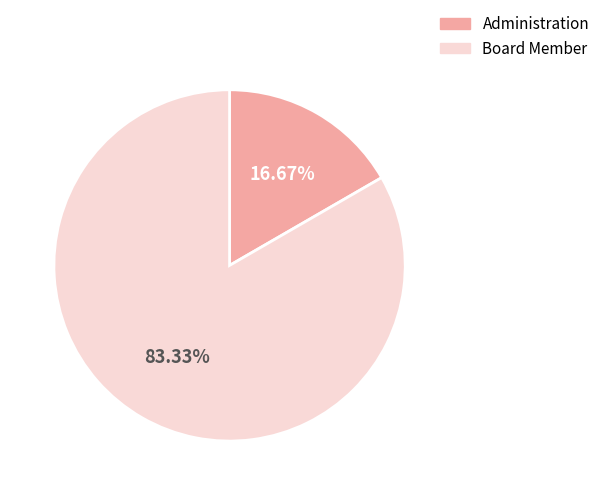

To the nearest percent, what is the difference between the largest and smallest slice percentages?

67%